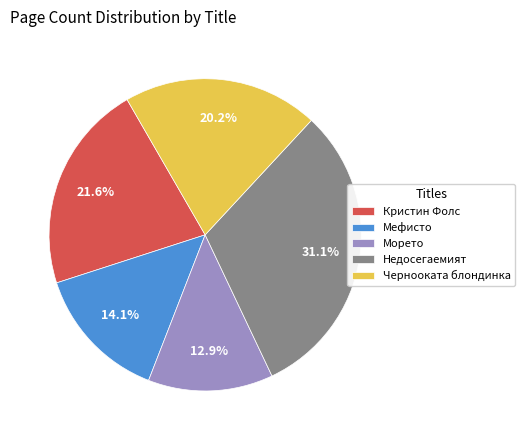

What is the ratio of the value at Кристин Фолс to the value at Мефисто?

1.5